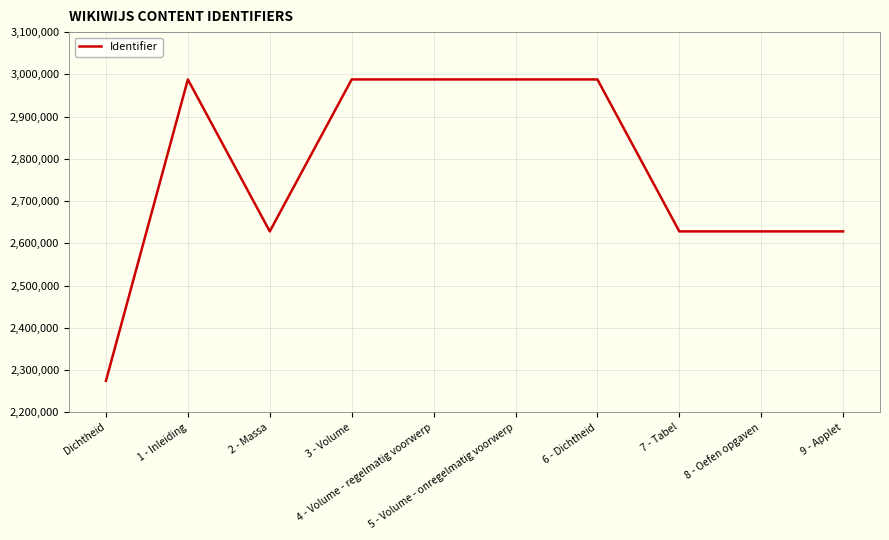

How many series are shown in this chart?

1